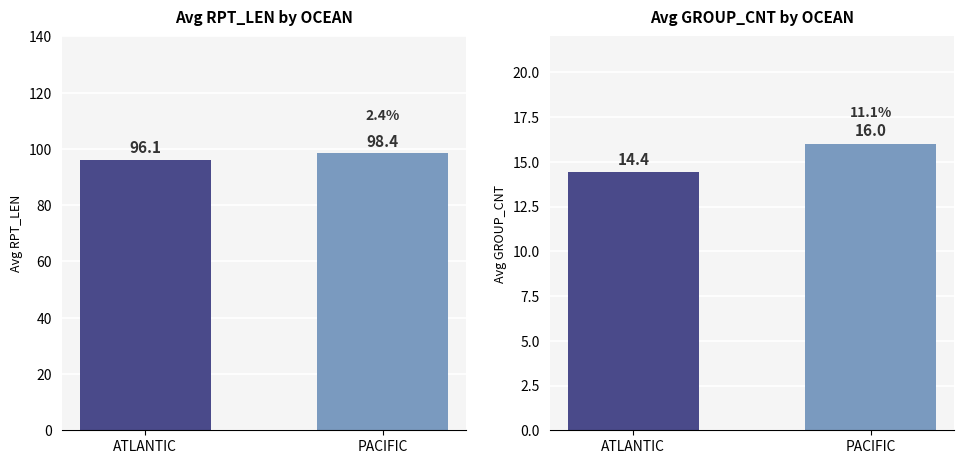

True or false: Avg RPT_LEN has a value of 98.4 at PACIFIC.

True